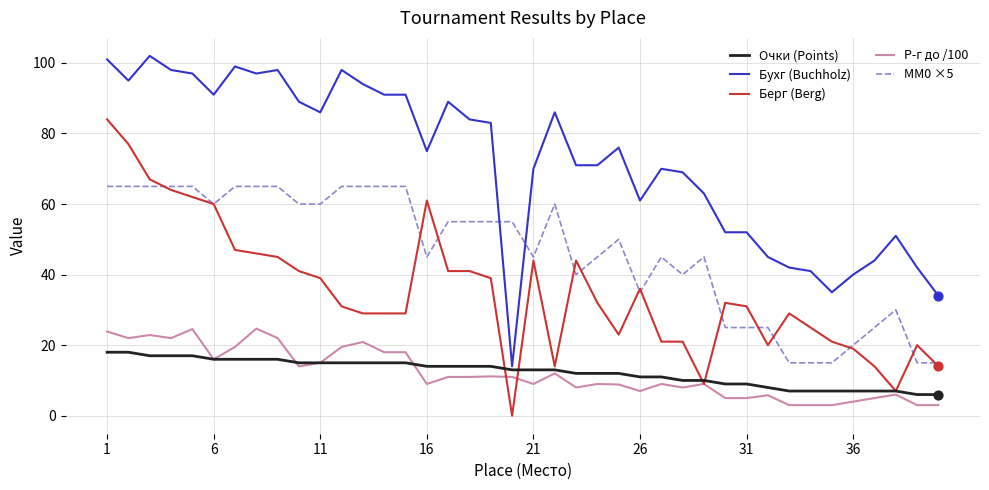

Which series has the widest spread of values?

Бухг (Buchholz)